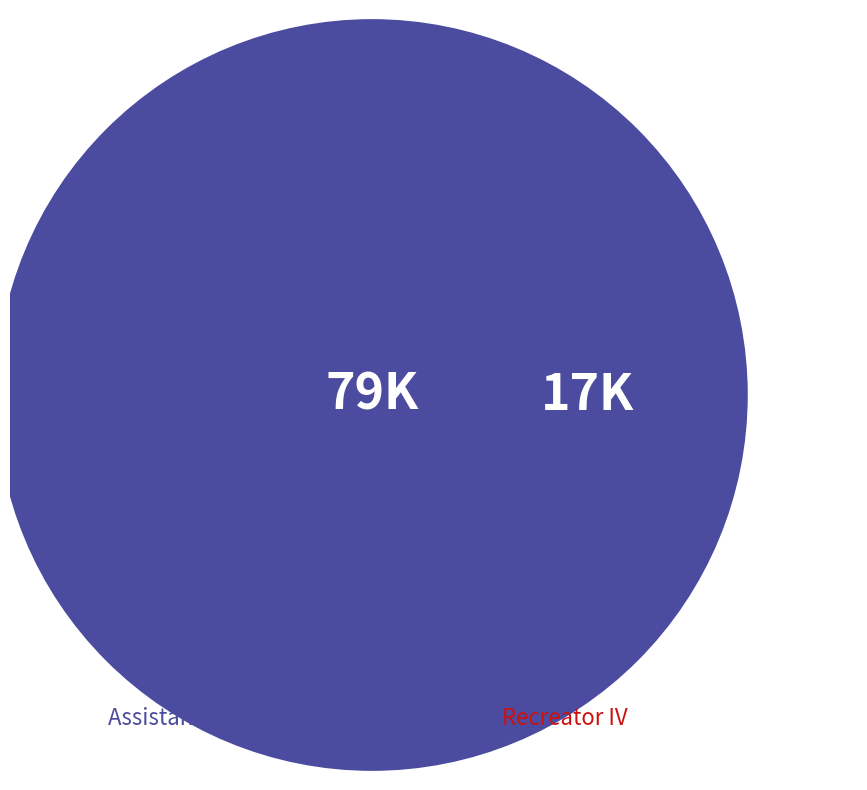

True or false: Assistant Senior Center Supv accounts for 76% of the total.

False